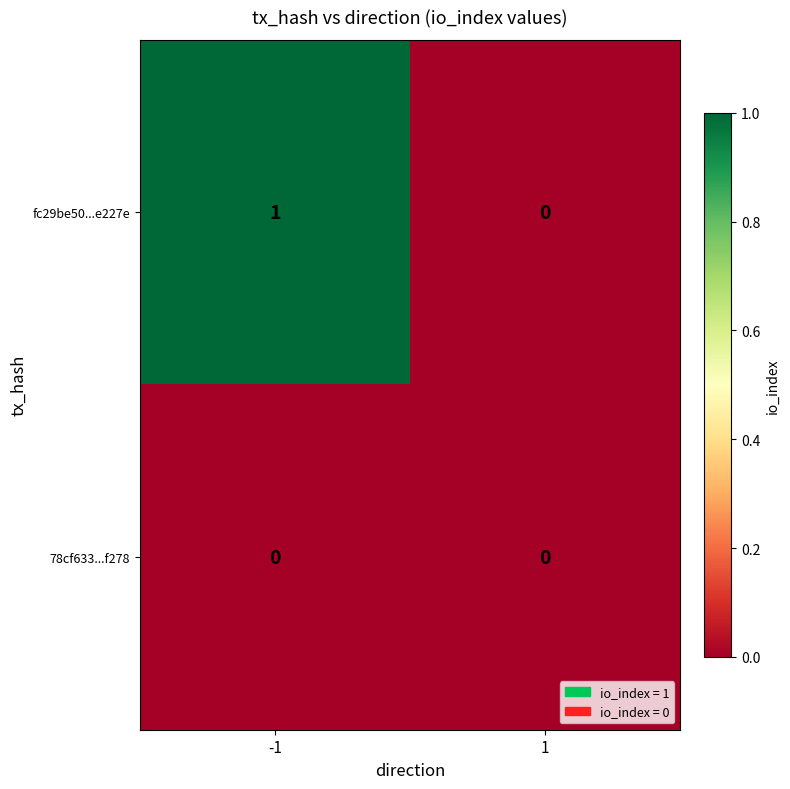

True or false: fc29be50...e227e has a value of 1 at -1.

True